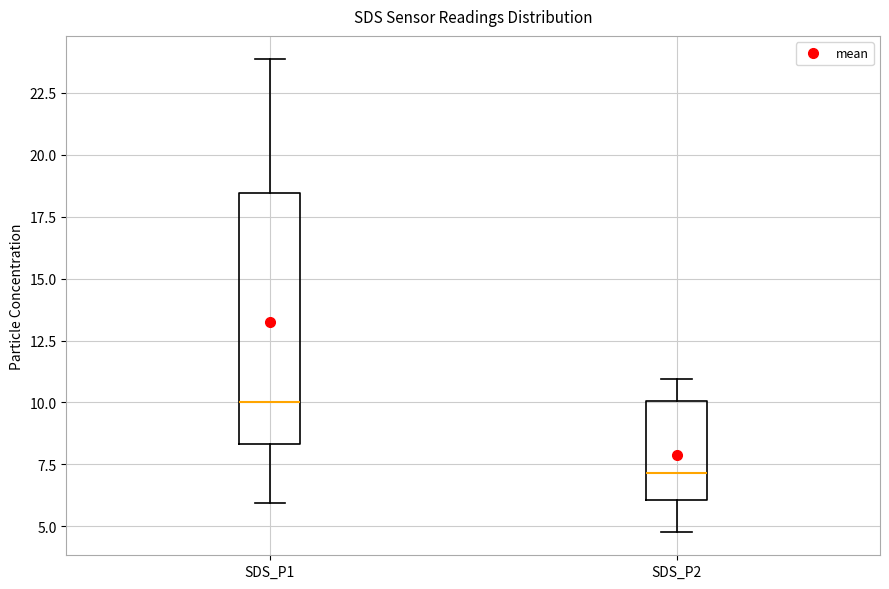

Which box is the tallest, from its lower edge to its upper edge?

SDS_P1